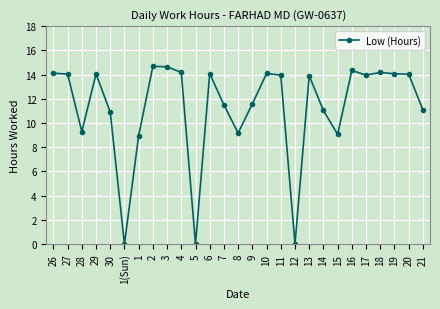

At which category does the data reach its first local valley?

28